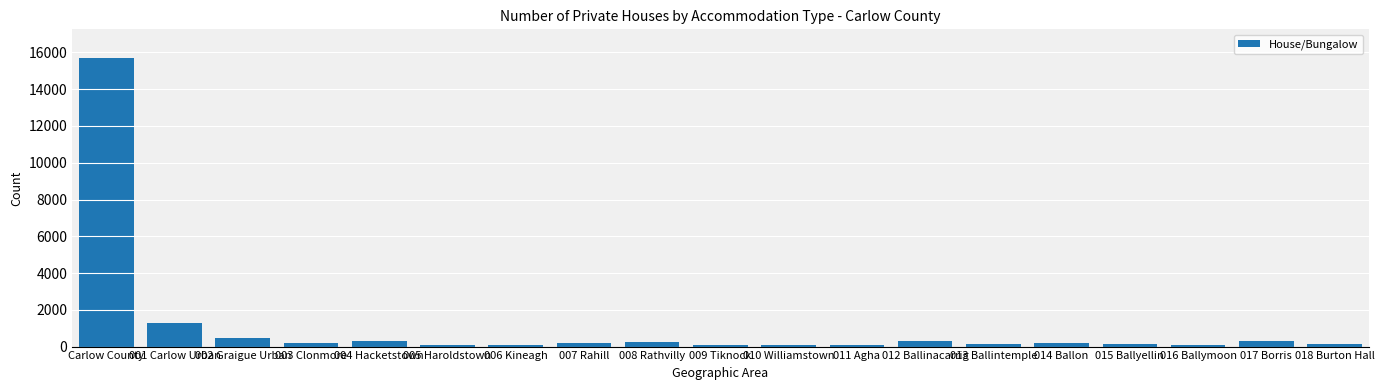

What is the sum of all values?

20154